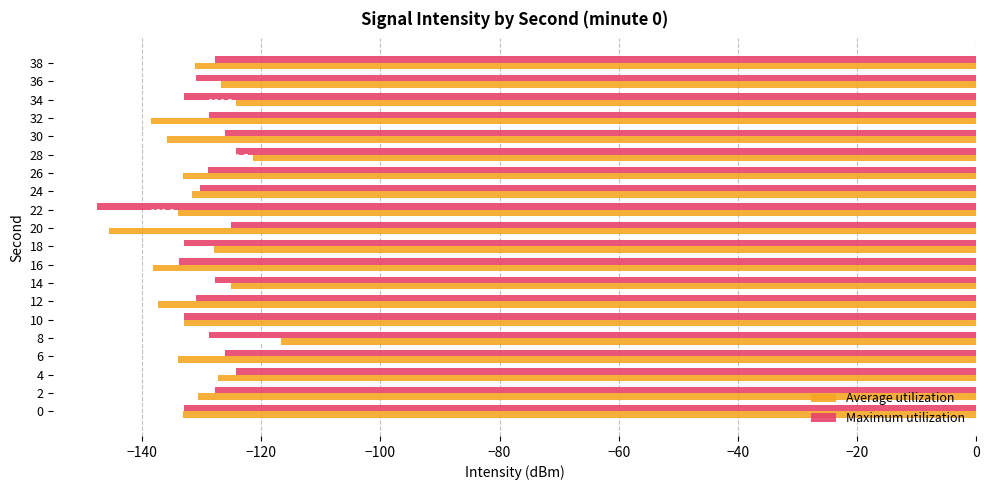

List the series in order of their overall mean, highest first.

Maximum utilization, Average utilization